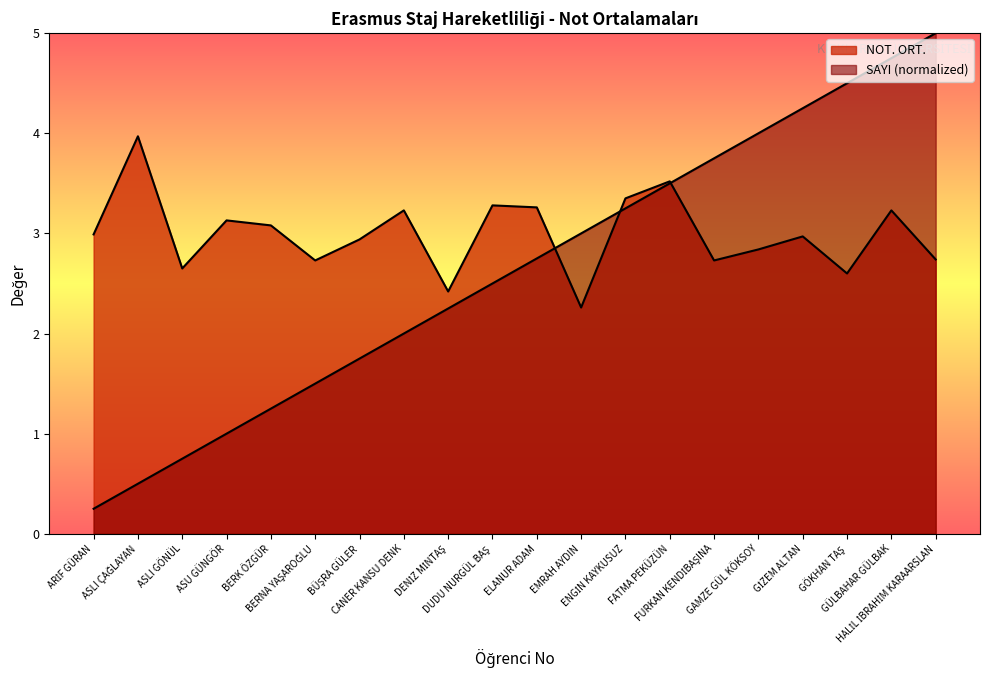

At which category does NOT. ORT. reach its first local valley?

ASLI GÖNÜL